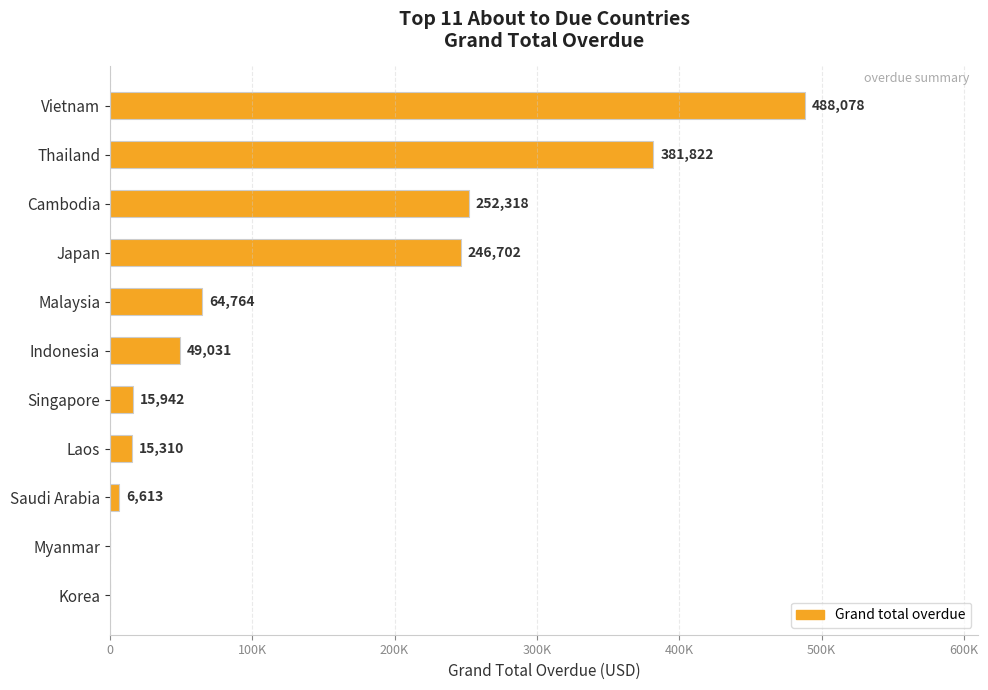

What is the difference between the maximum and minimum values?

488078.2